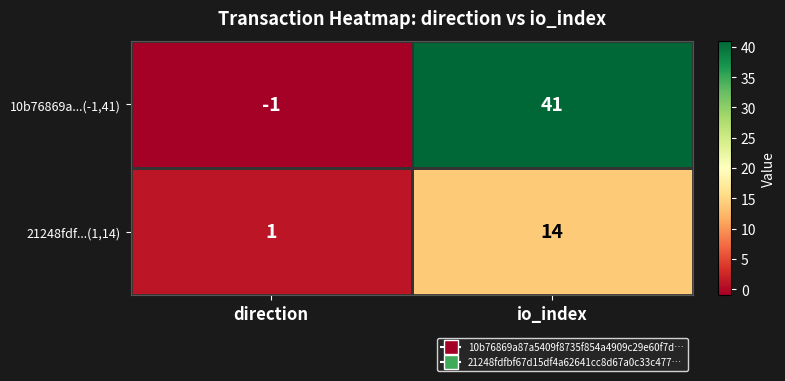

What is the sum of the 21248fdf...(1,14) values at direction and io_index?

15